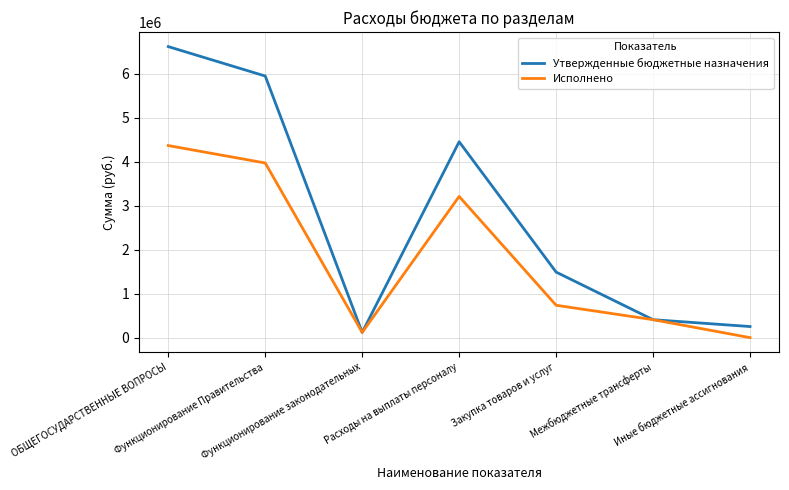

In Исполнено, how many points are higher than both neighbors (excluding endpoints)?

1